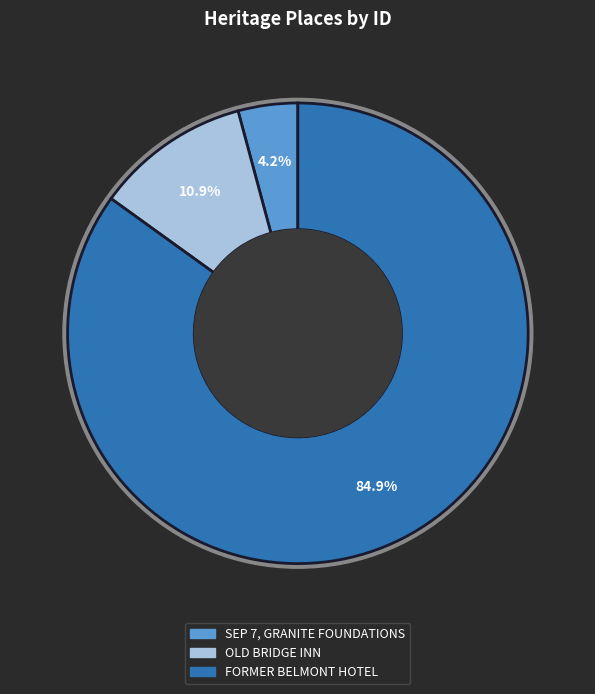

How many slices are in this pie chart?

3